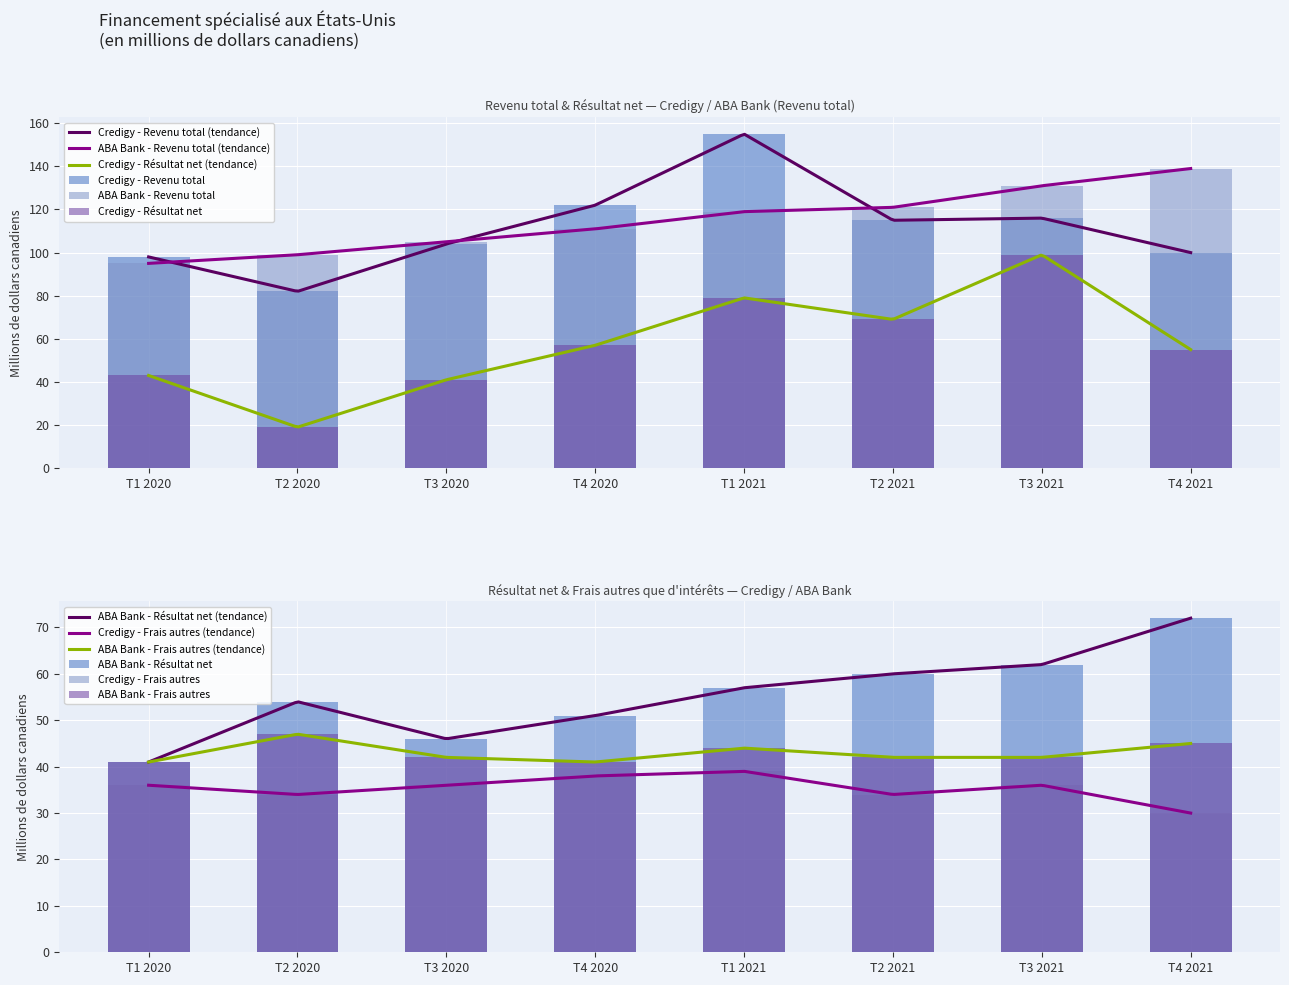

List the labels in order of Credigy - Frais autres value, largest first.

T1 2021, T4 2020, T1 2020, T3 2020, T3 2021, T2 2020, T2 2021, T4 2021